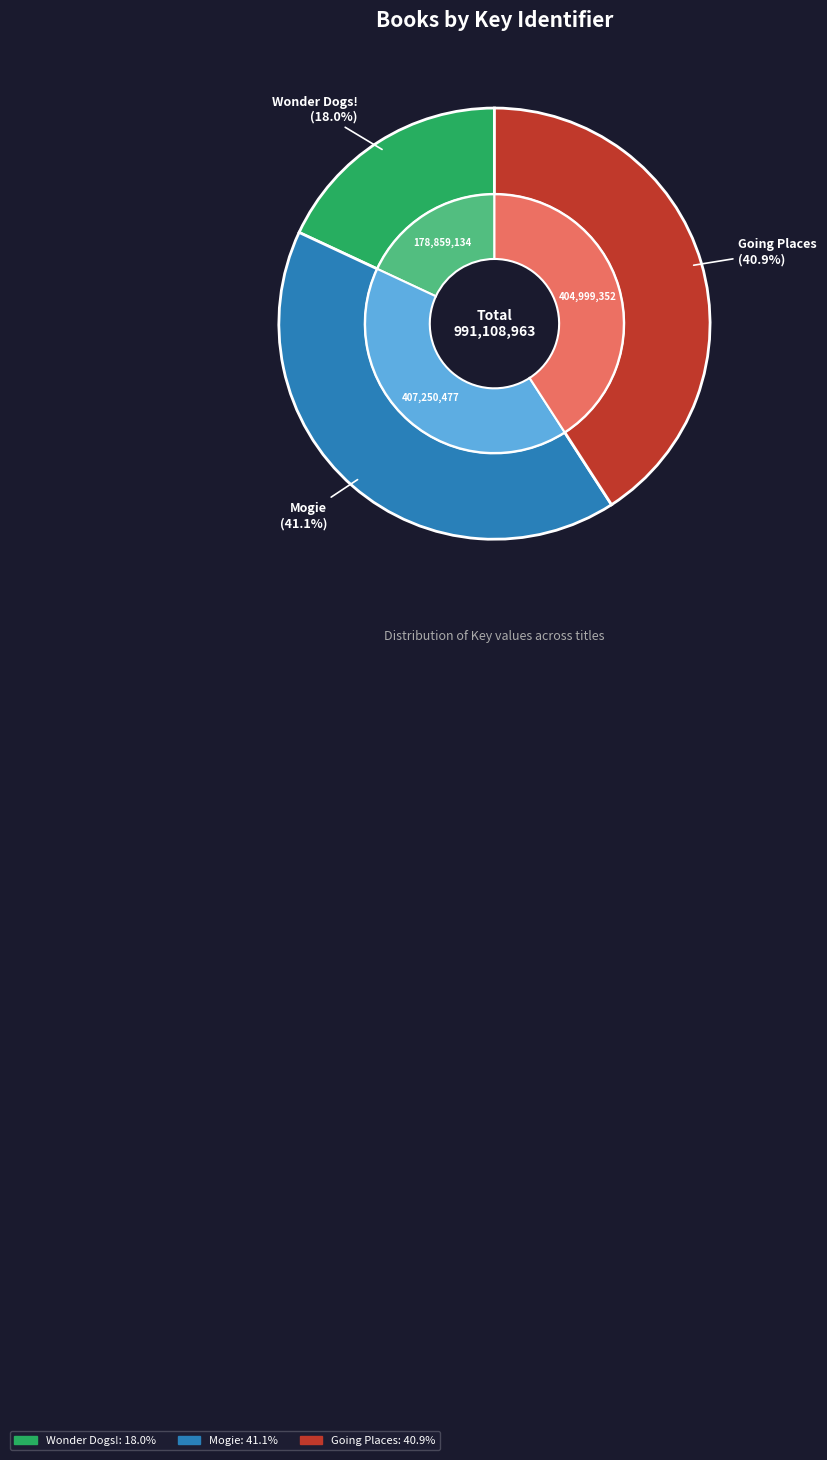

The Going Places (9781442466081) slice represents 41% of the pie. True or false?

True